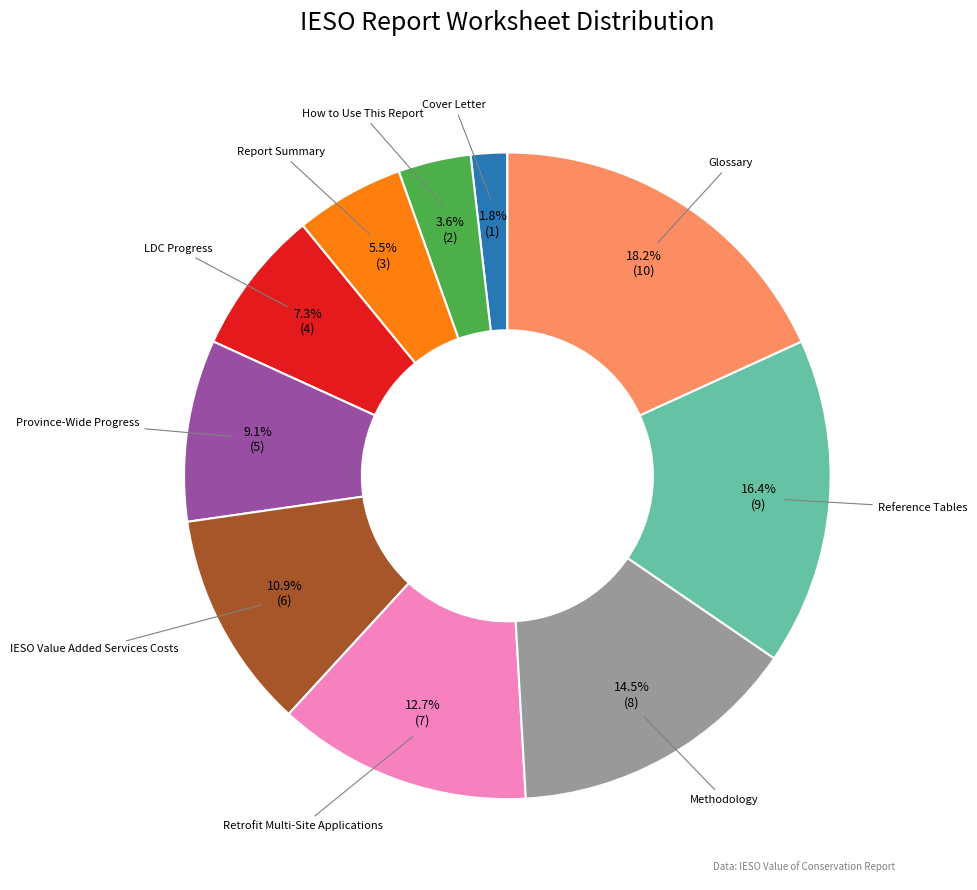

Combined, do Province-Wide Progress and Methodology account for over 50%?

No